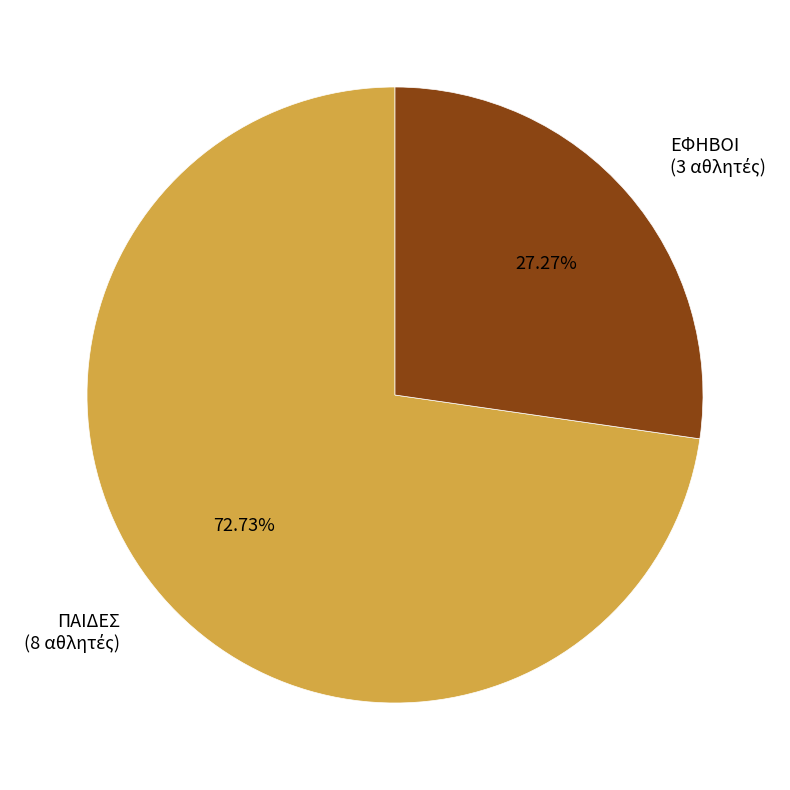

Is there a majority slice in this chart?

Yes